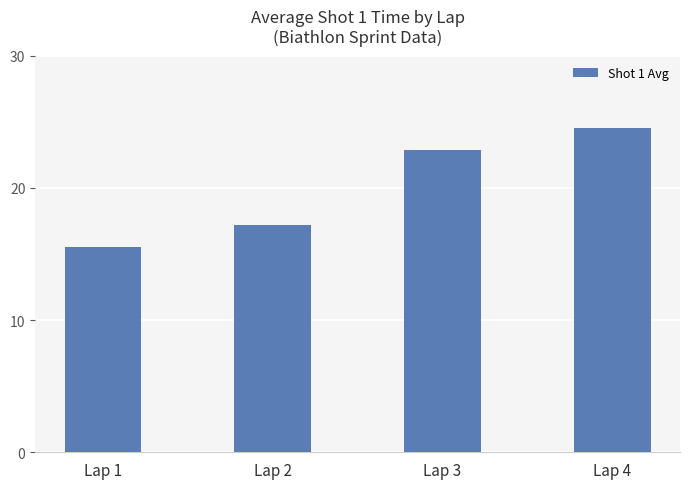

What is the change in value from Lap 2 to Lap 4?

+7.4